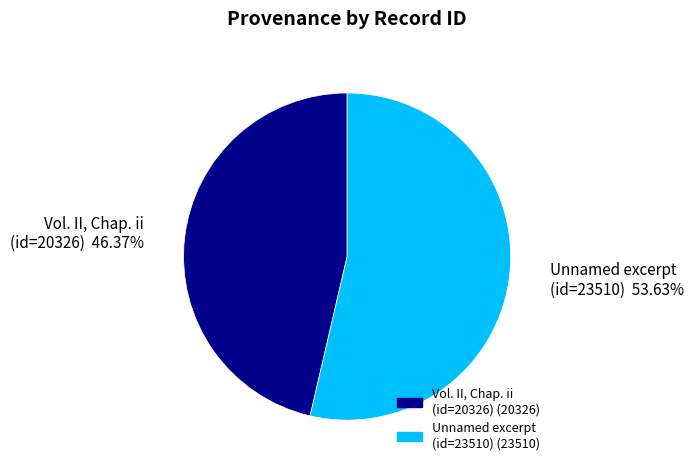

Is there any slice that represents more than half of the pie?

Yes